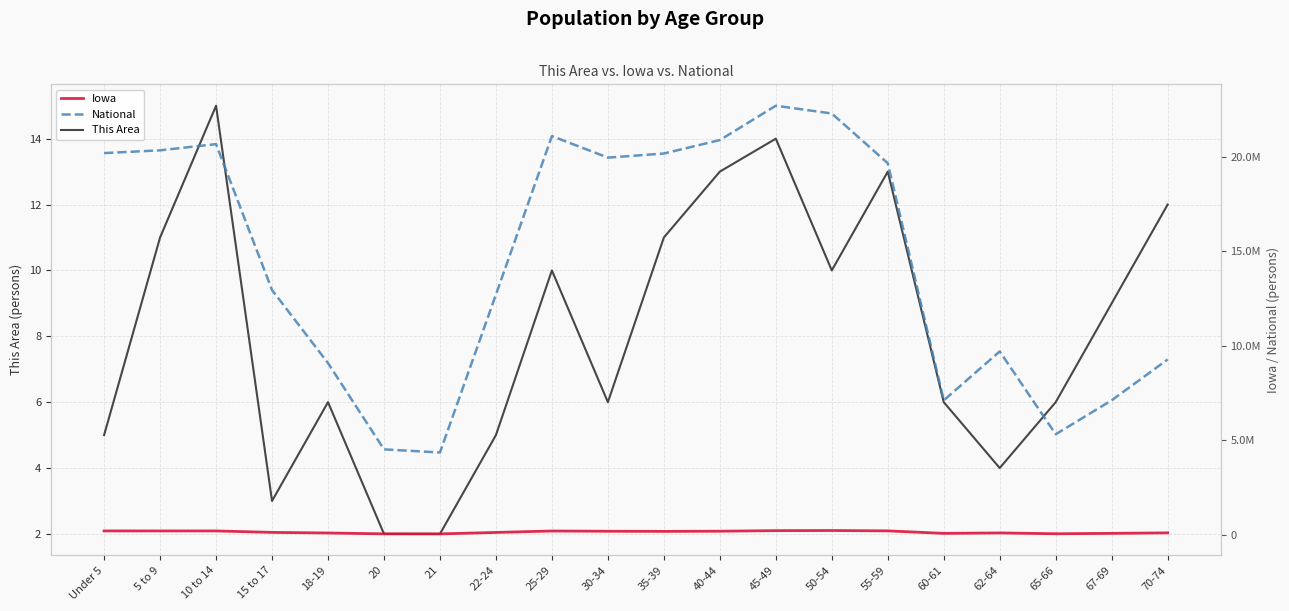

Does the chart display data point markers on the line(s)?

No